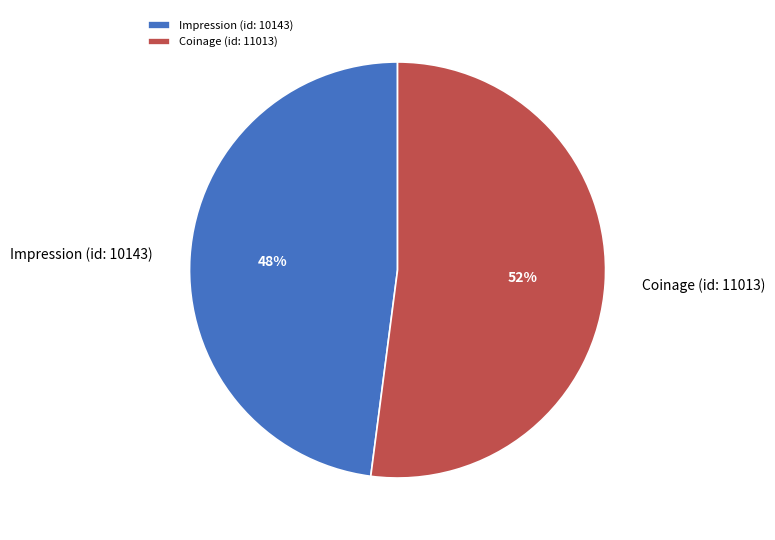

True or false: Impression (id: 10143) accounts for 53% of the total.

False